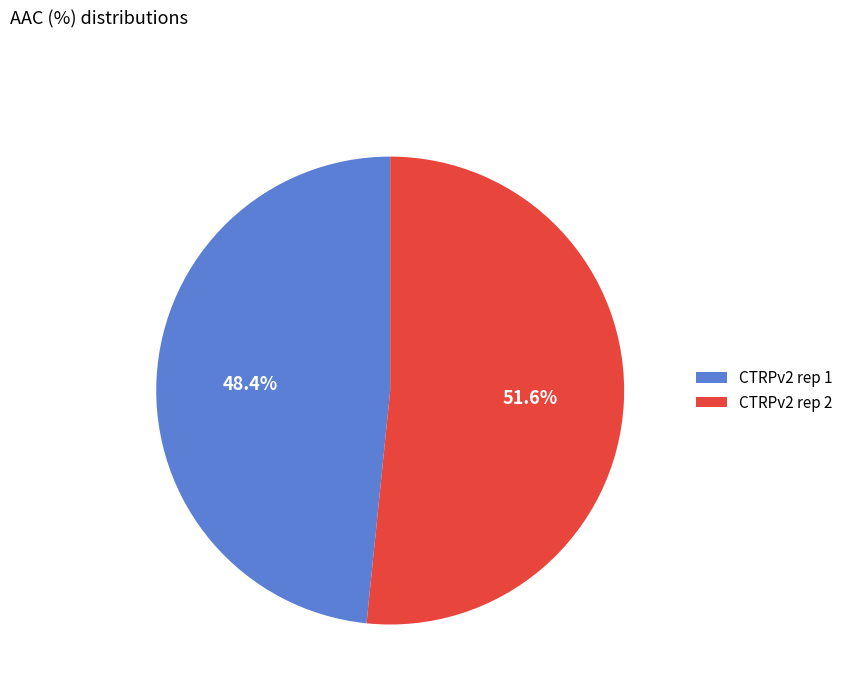

Which category accounts for the majority?

CTRPv2 rep 2